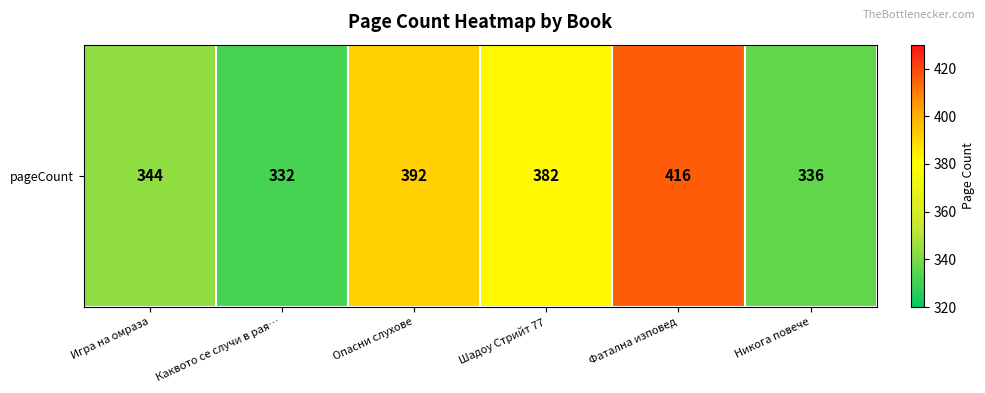

Is it true that the value at Фатална изповед is 416?

True